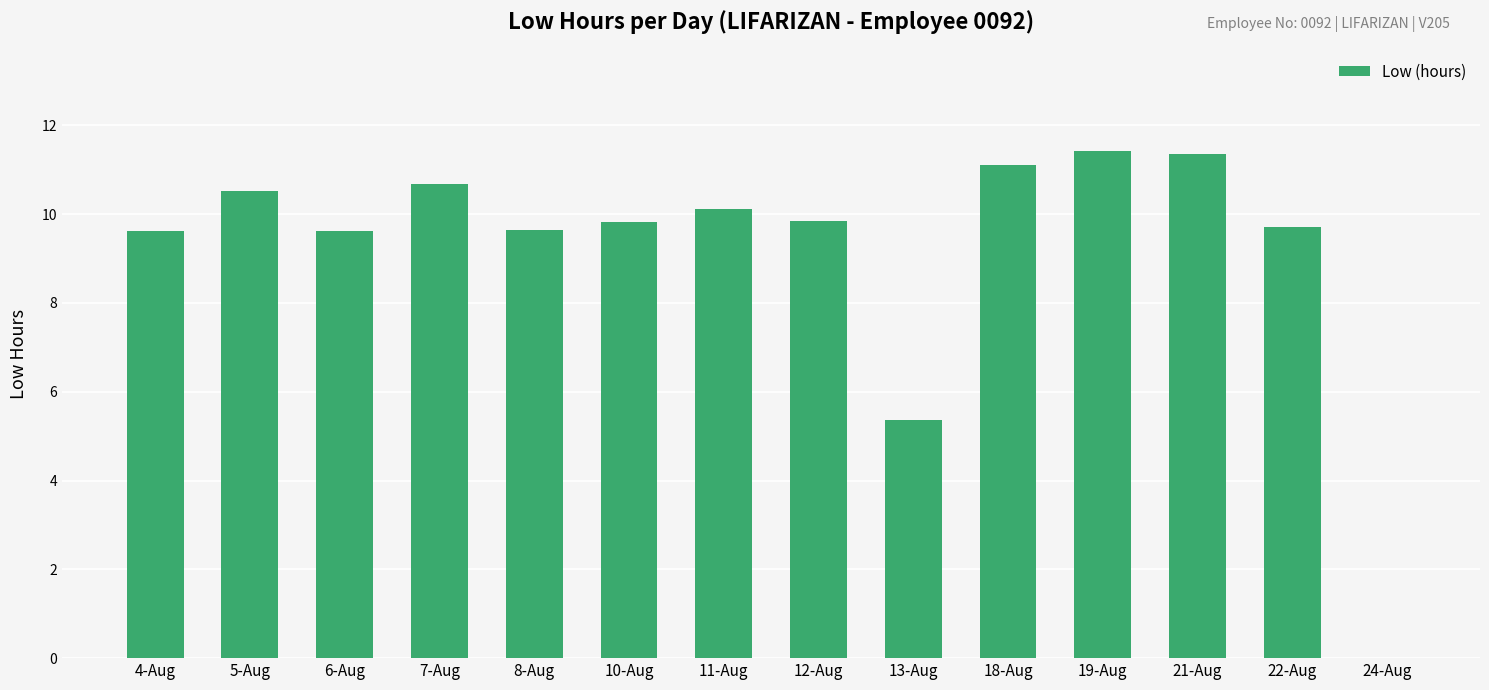

What is the greatest value displayed?

11.4